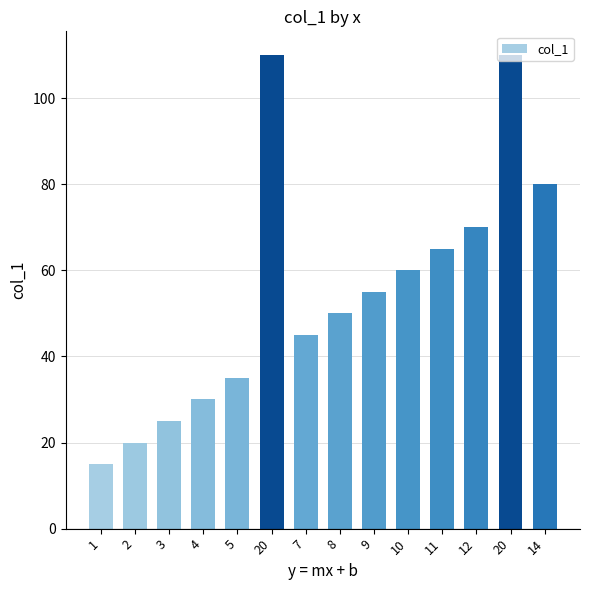

What is the value of the 5th bar from the left?

35